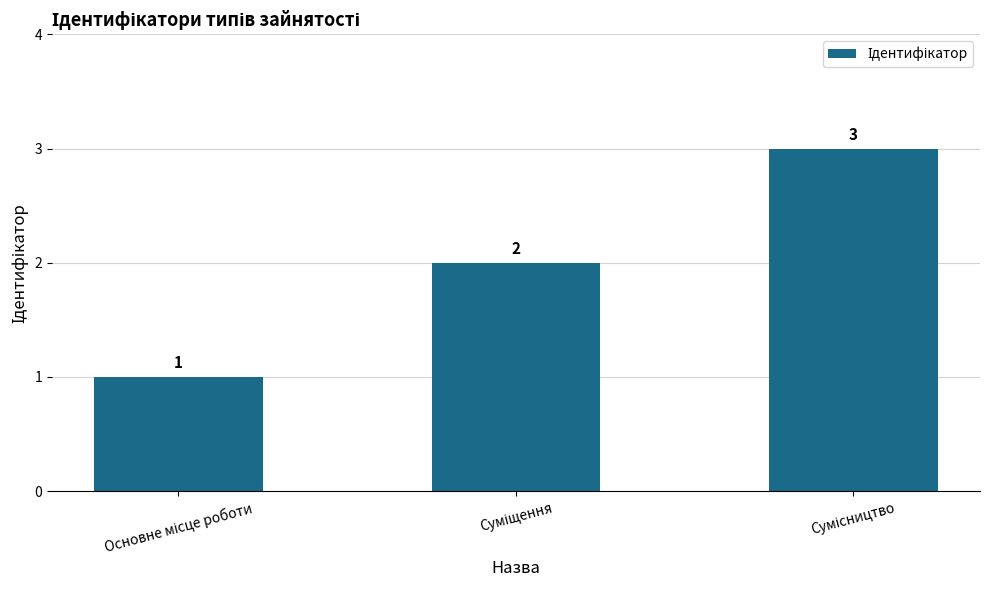

What is the sum of all values?

6